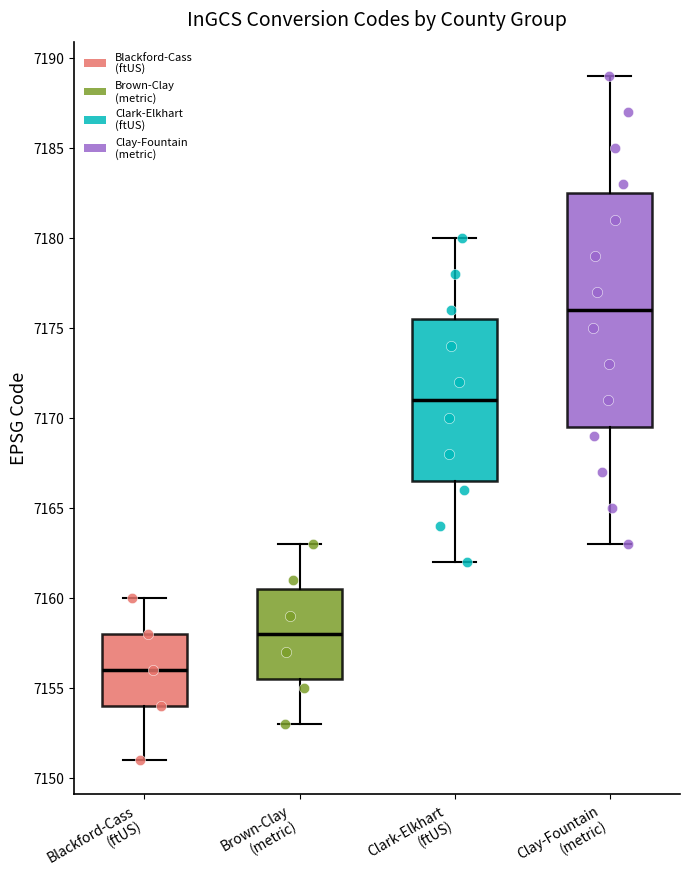

Reading left to right, transcribe this box plot: for each box, give where its median line is, the range the box spans, and where its two whiskers end, as read against the y-axis. The values are not printed on the chart, so give them approximately, as read against the axis.

Blackford-Cass (ftUS): median 7156.0, box 7154.0 to 7158.0, whiskers 7151.0 to 7160.0
Brown-Clay (metric): median 7158.0, box 7155.5 to 7160.5, whiskers 7153.0 to 7163.0
Clark-Elkhart (ftUS): median 7171.0, box 7166.5 to 7175.5, whiskers 7162.0 to 7180.0
Clay-Fountain (metric): median 7176.0, box 7169.5 to 7182.5, whiskers 7163.0 to 7189.0